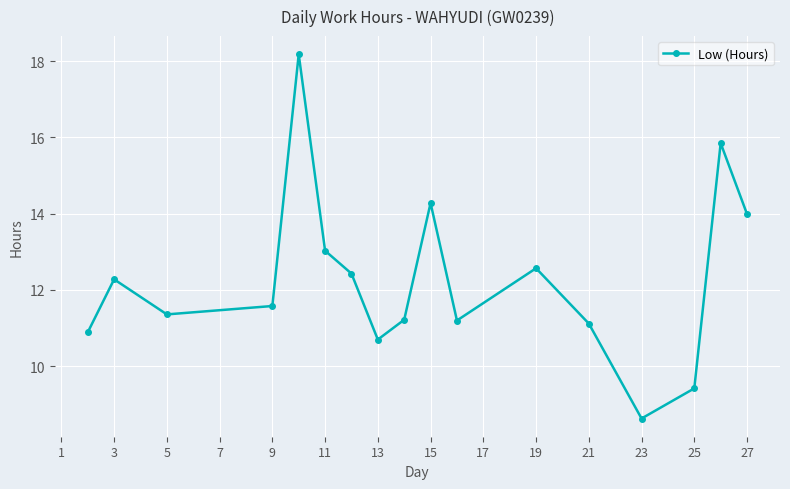

What is the minimum value shown in the chart?

8.6